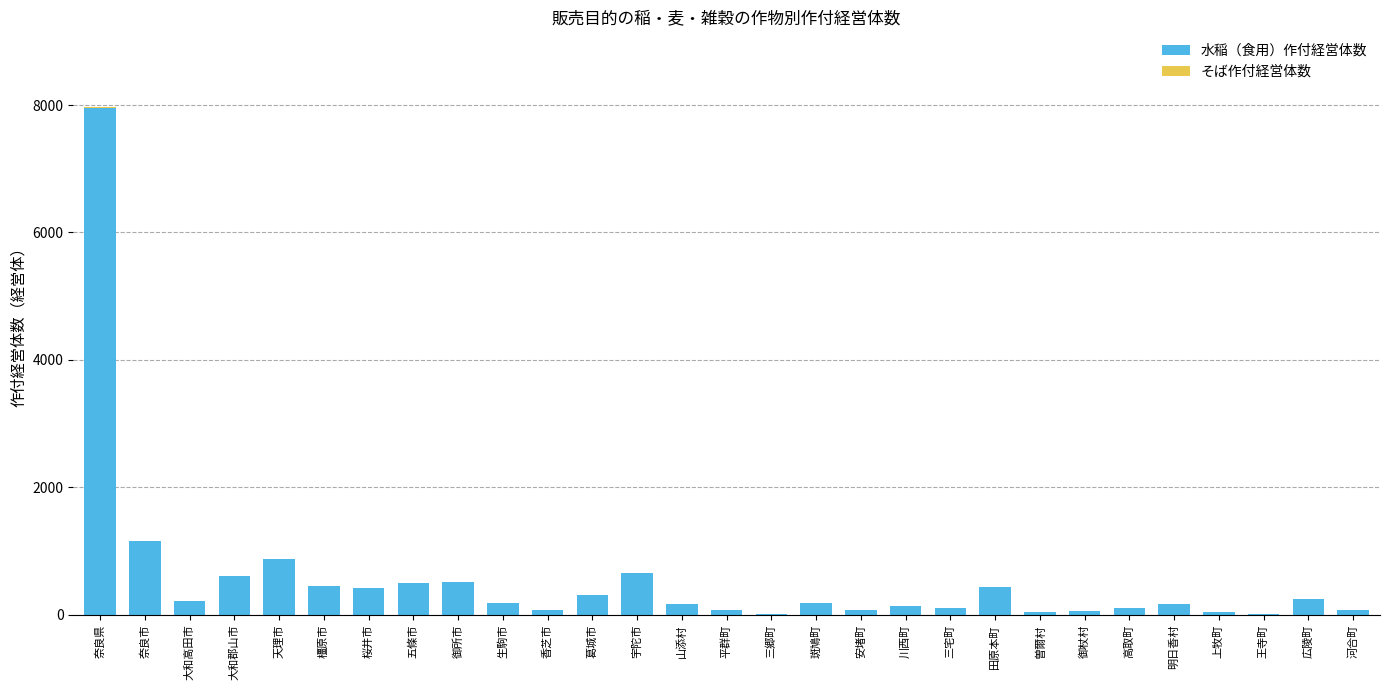

At which label is 水稲（食用）作付経営体数 closest to 3984?

奈良市